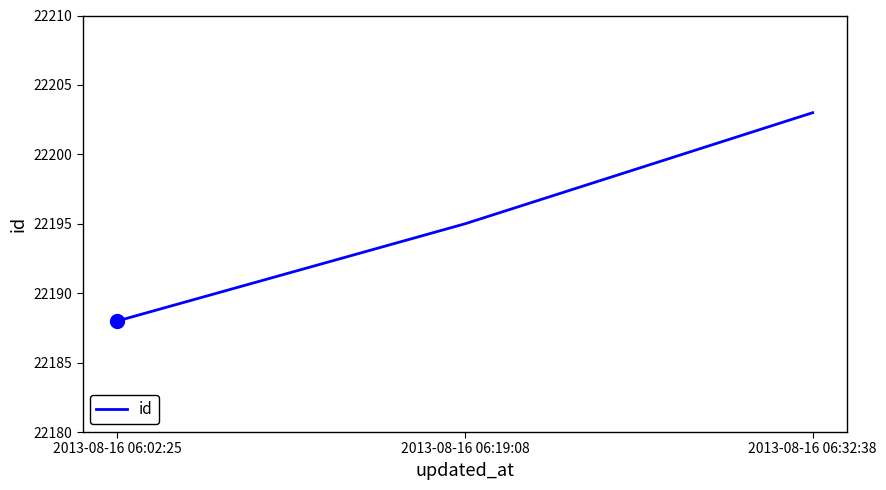

How many values are between 22188 and 22203?

3